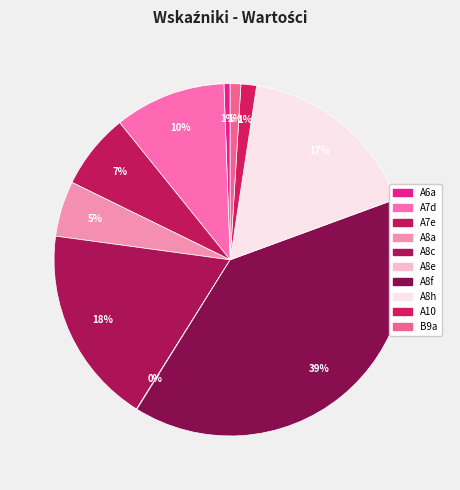

Is A7d the majority of the pie?

No